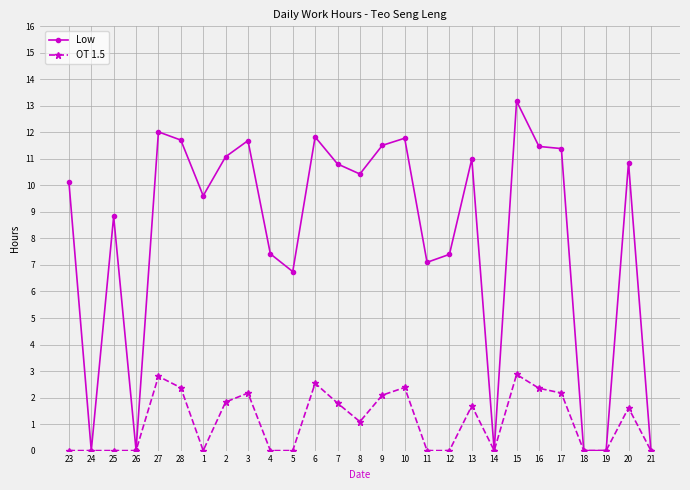

Rank the series by their maximum value, from lowest to highest.

OT 1.5, Low